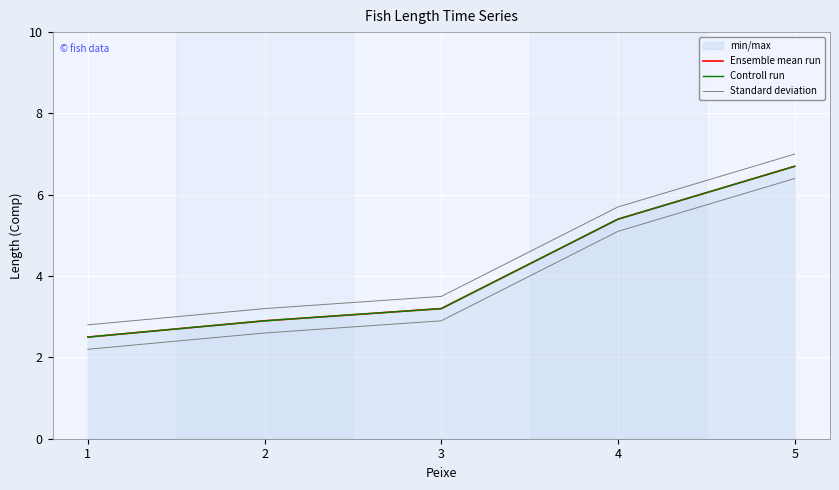

What is the value of the Standard deviation point at the 5th from the left?

6.4